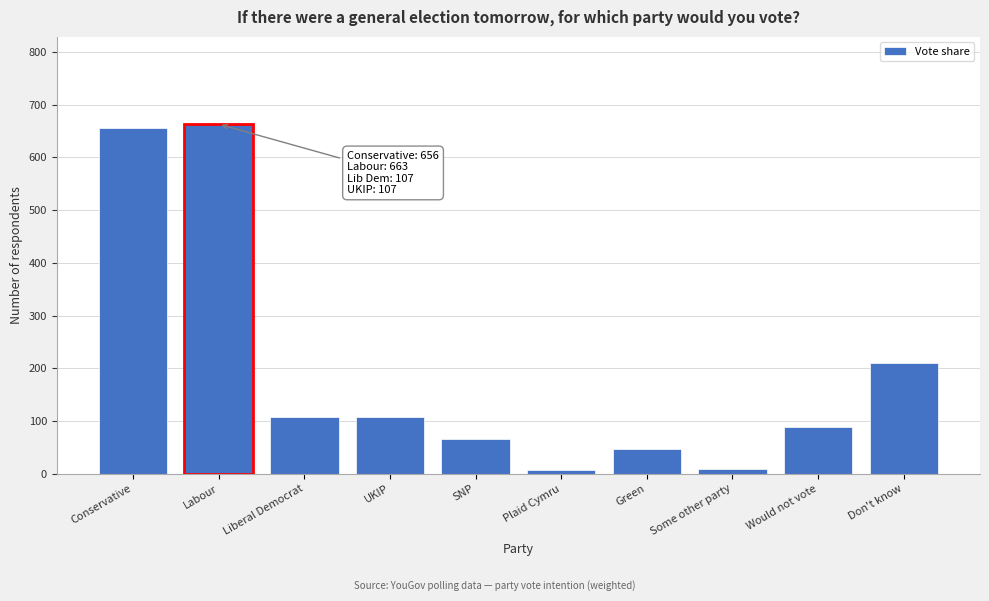

What is the sum of all values?

1960